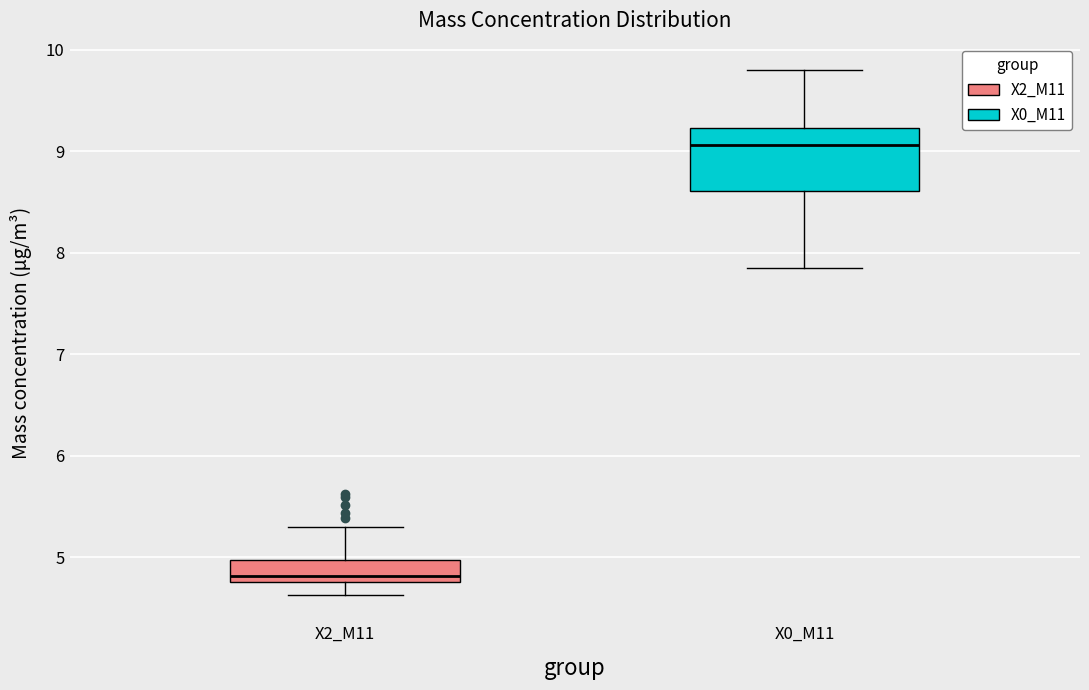

Reading left to right, read every box against the y-axis: the position of its median line, the range the box covers, and the ends of its whiskers. The values are not printed on the chart, so give them approximately, as read against the axis.

X2_M11: median 4.8 (just above the box's lower edge), box 4.8 to 5.0, whiskers 4.6 to 5.3
X0_M11: median 9.1, box 8.6 to 9.2, whiskers 7.9 to 9.8